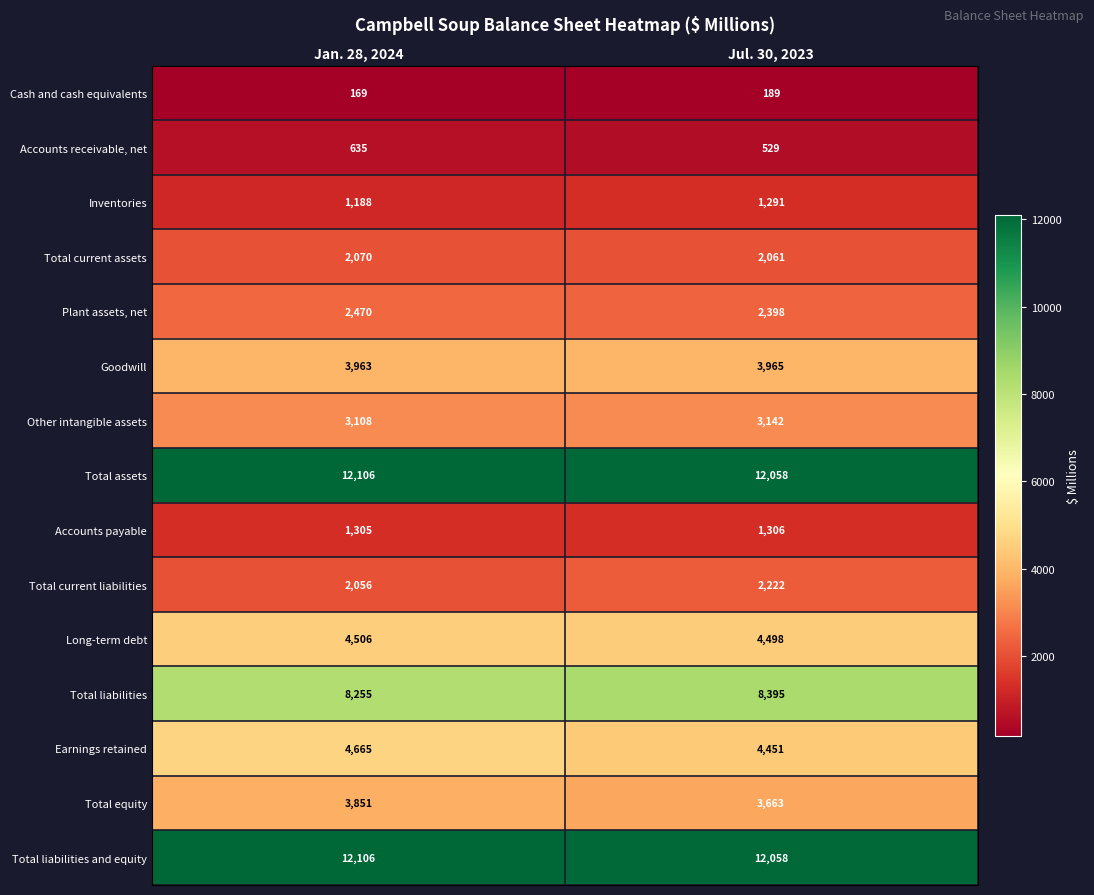

What is the total value across all series at Jul. 30, 2023?

62226